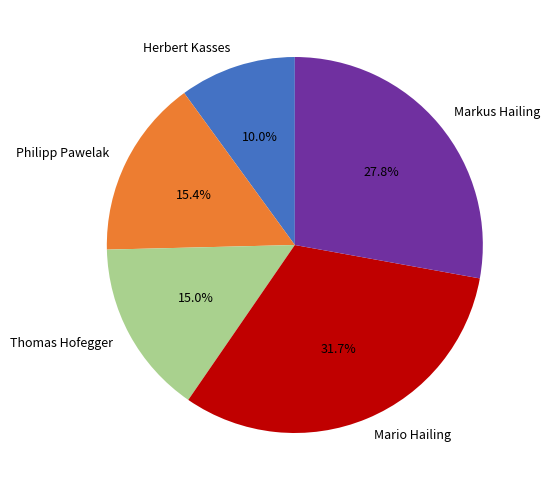

Does Philipp Pawelak account for over 50% of the chart?

No